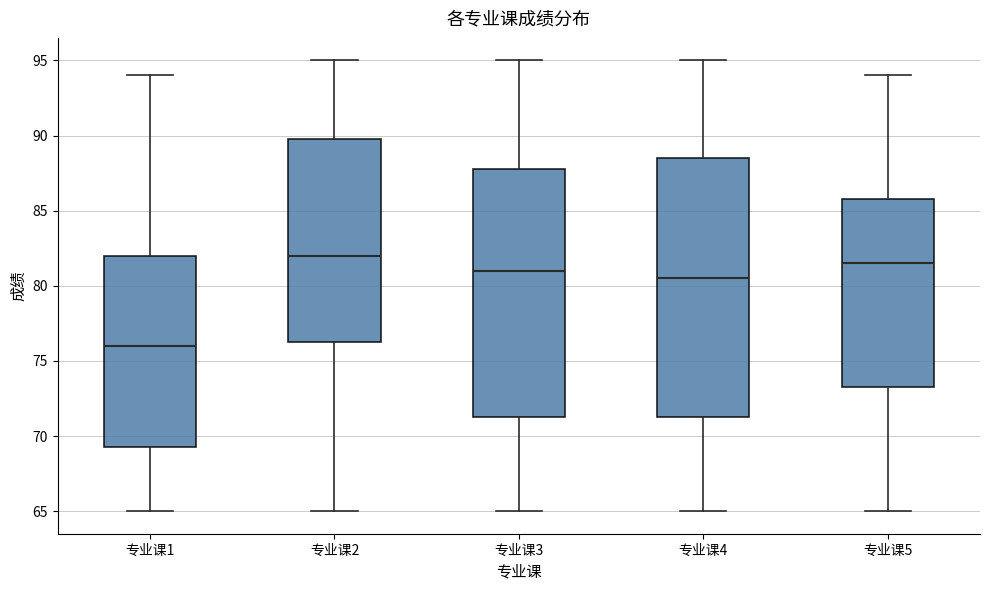

Reading left to right, transcribe this box plot: for each box, give where its median line is, the range the box spans, and where its two whiskers end, as read against the y-axis. The values are not printed on the chart, so give them approximately, as read against the axis.

专业课1: median 76.0, box 69.5 to 82.0, whiskers 65.0 to 94.0
专业课2: median 82.0, box 76.5 to 90.0, whiskers 65.0 to 95.0
专业课3: median 81.0, box 71.5 to 88.0, whiskers 65.0 to 95.0
专业课4: median 80.5, box 71.5 to 88.5, whiskers 65.0 to 95.0
专业课5: median 81.5, box 73.5 to 86.0, whiskers 65.0 to 94.0